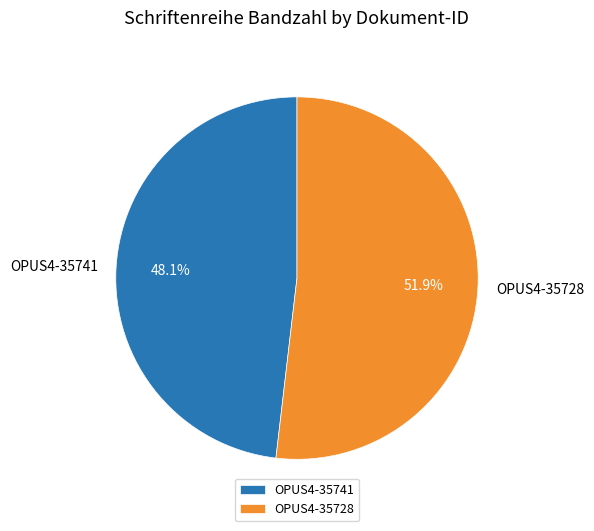

What percentage do OPUS4-35728 and OPUS4-35741 together represent?

100.0%